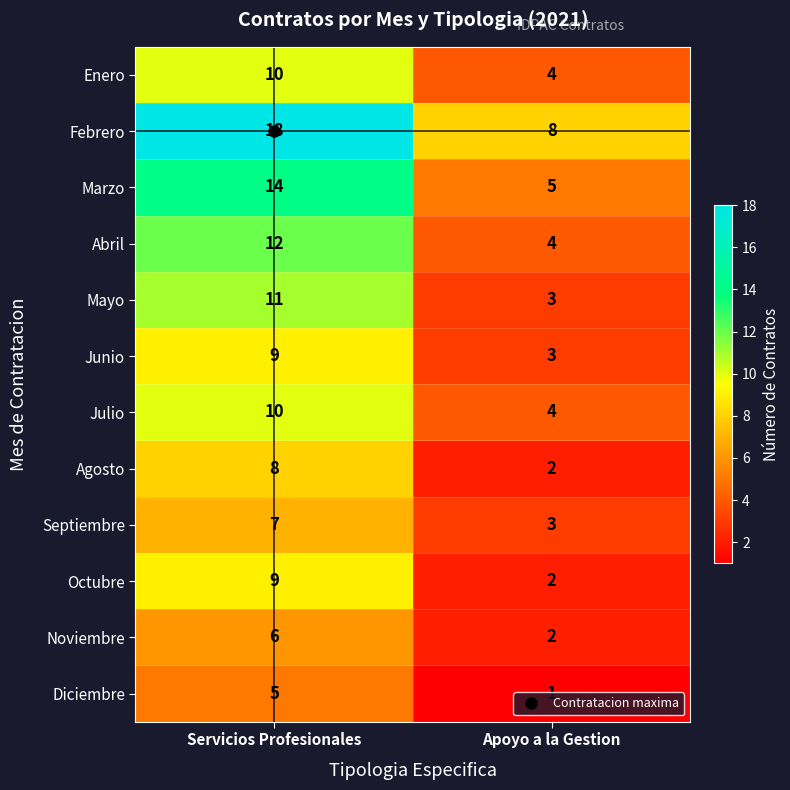

The value of Enero at Apoyo a la Gestion is 4. True or false?

True